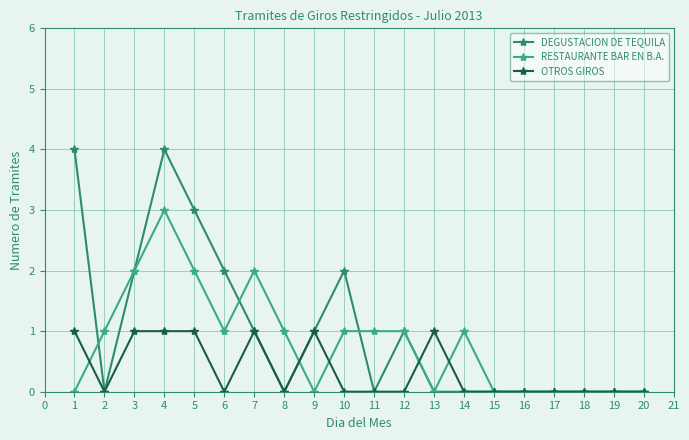

The OTROS GIROS series shows 0 at 20. True or false?

True